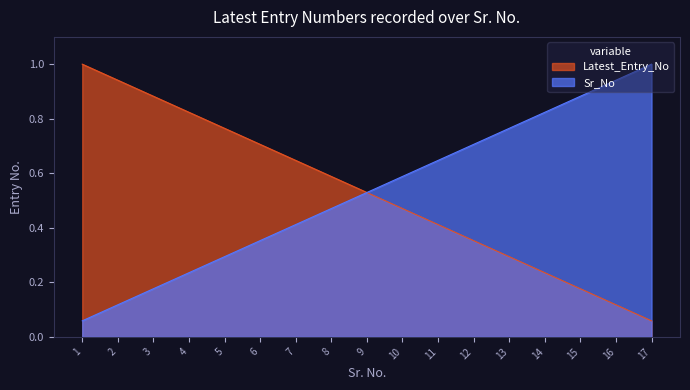

Reading left to right, extract all data points from this chart.

Latest_Entry_No: 1.0	0.9	0.9	0.8	0.8	0.7	0.6	0.6	0.5	0.5	0.4	0.4	0.3	0.2	0.2	0.1	0.1
Sr_No: 0.1	0.1	0.2	0.2	0.3	0.4	0.4	0.5	0.5	0.6	0.6	0.7	0.8	0.8	0.9	0.9	1.0